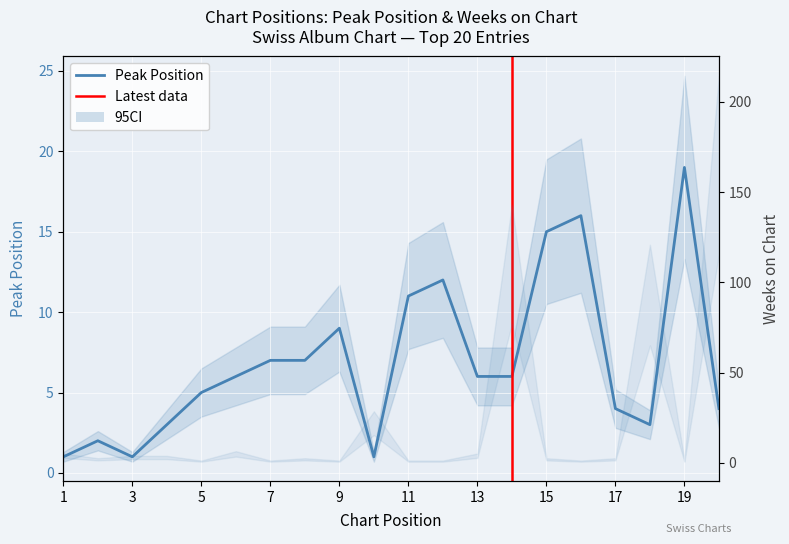

What is the sum of all Weeks on Chart values?

424